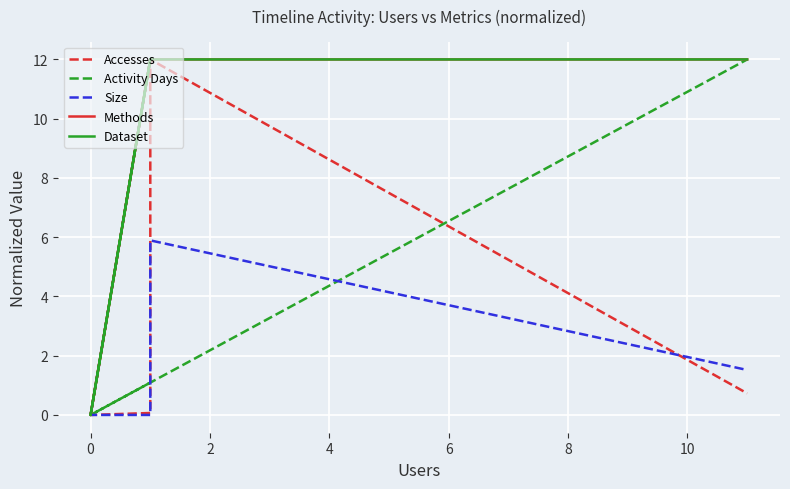

What is the greatest value displayed?

12.0